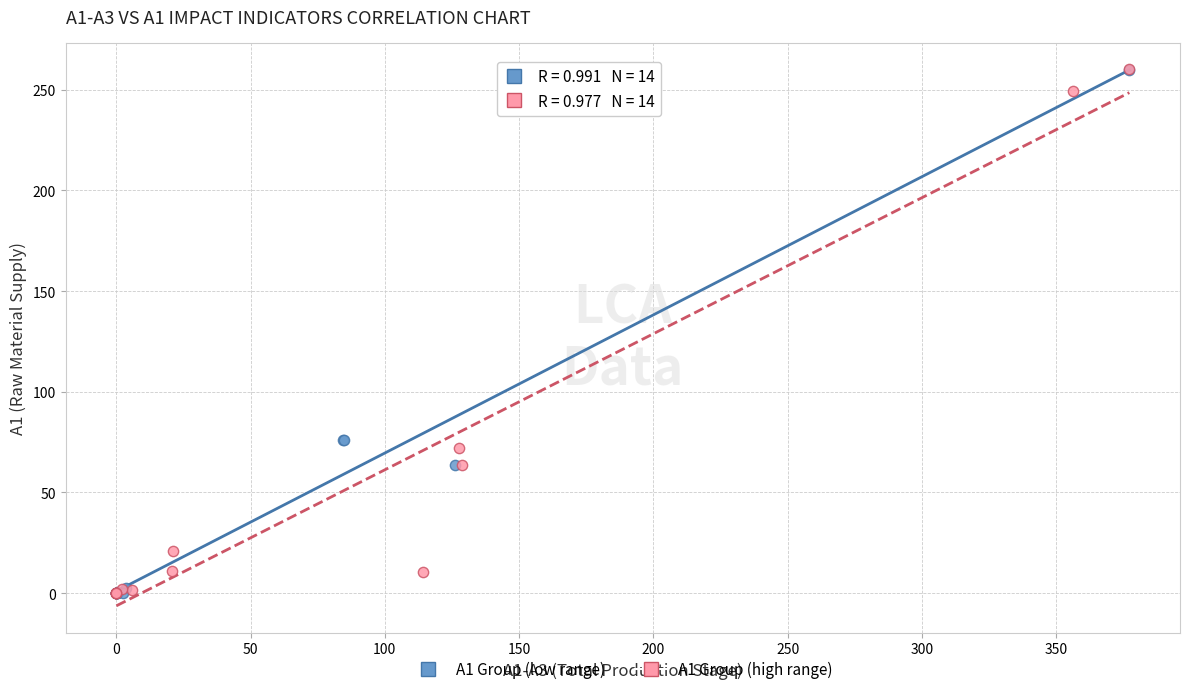

What are all the series names shown in the legend?

A1 Group (low range), A1 Group (high range)